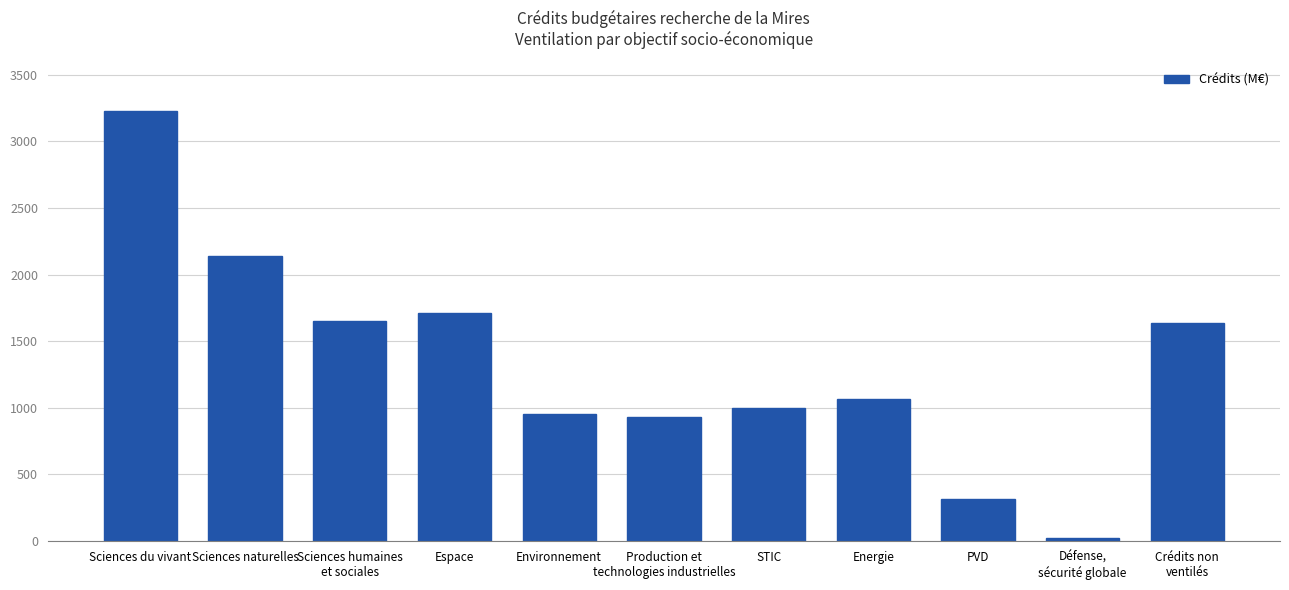

Which has a higher value, Crédits non
ventilés or Défense,
sécurité globale?

Crédits non
ventilés